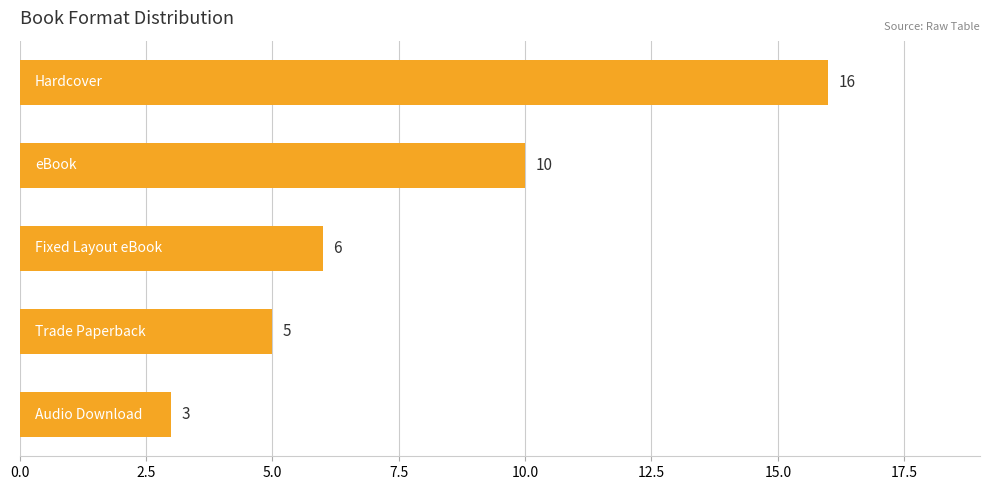

What is the difference between the maximum and minimum values?

13